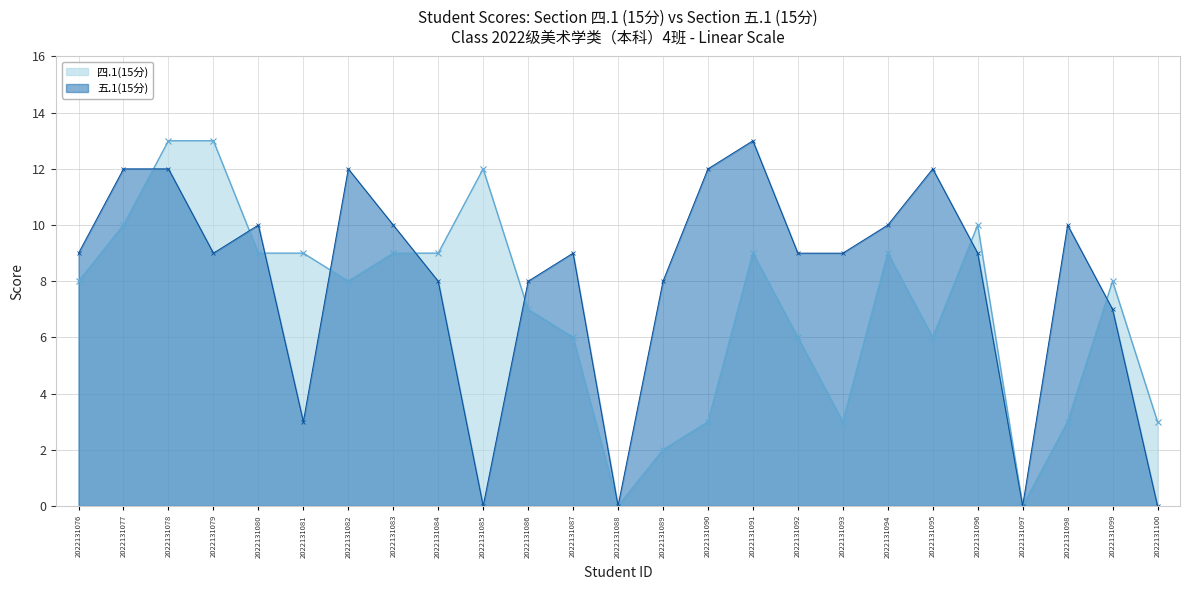

At which label does 五.1(15分) reach its minimum?

2022131085